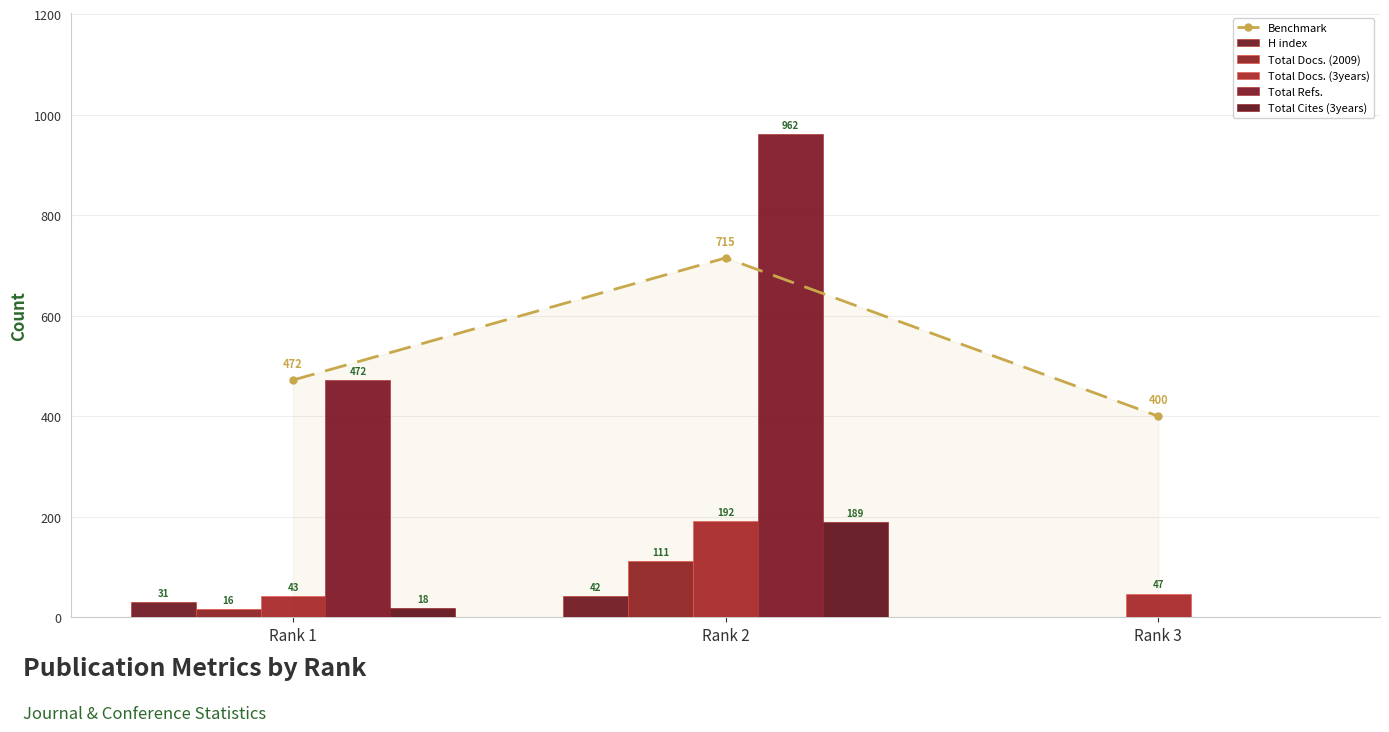

Rank the series at Rank 1 from highest to lowest value.

Benchmark, Total Refs., Total Docs. (3years), H index, Total Cites (3years), Total Docs. (2009)